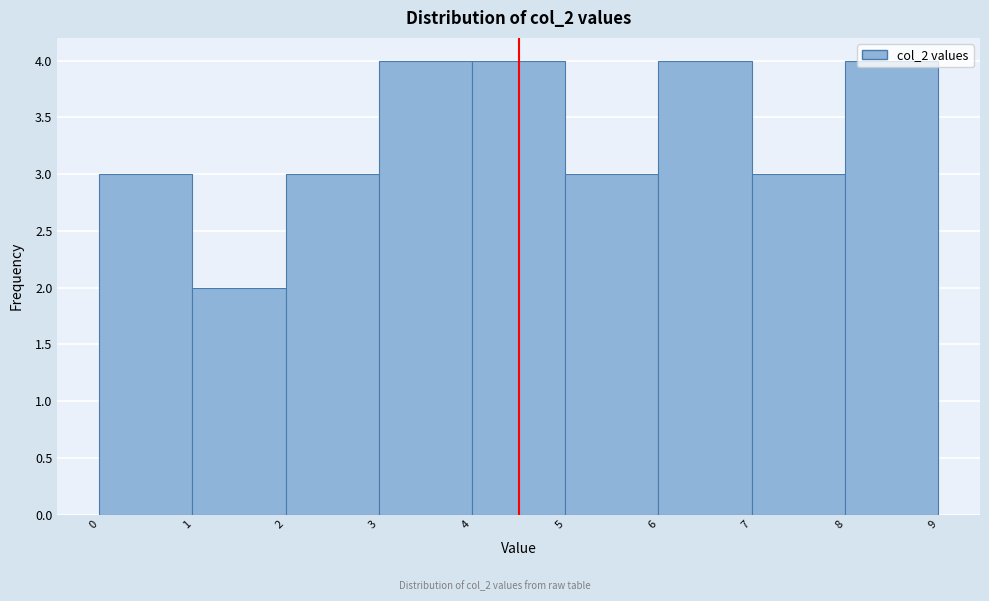

What is the average value?

3